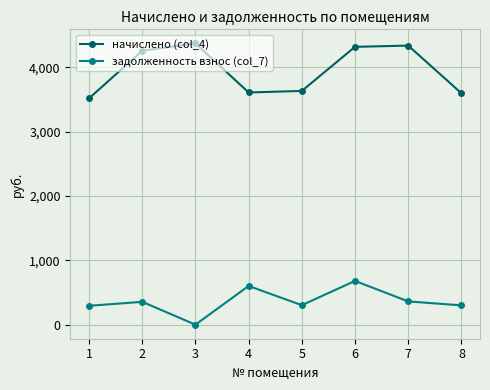

Where is the first local maximum for начислено (col_4)?

3